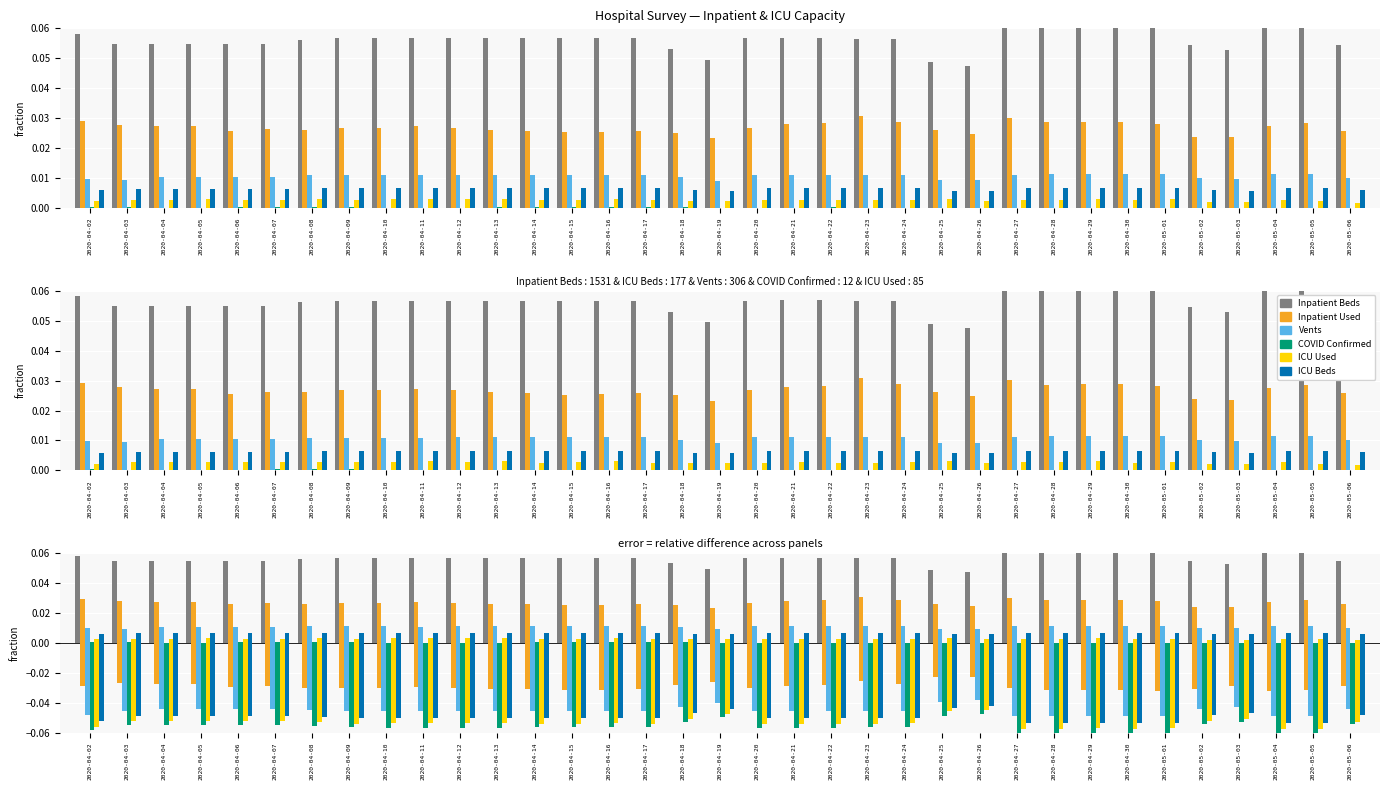

At 2020-04-02, list the series in order from largest to smallest.

Inpatient Beds, Inpatient Used, Vents, ICU Beds, ICU Used, COVID Confirmed